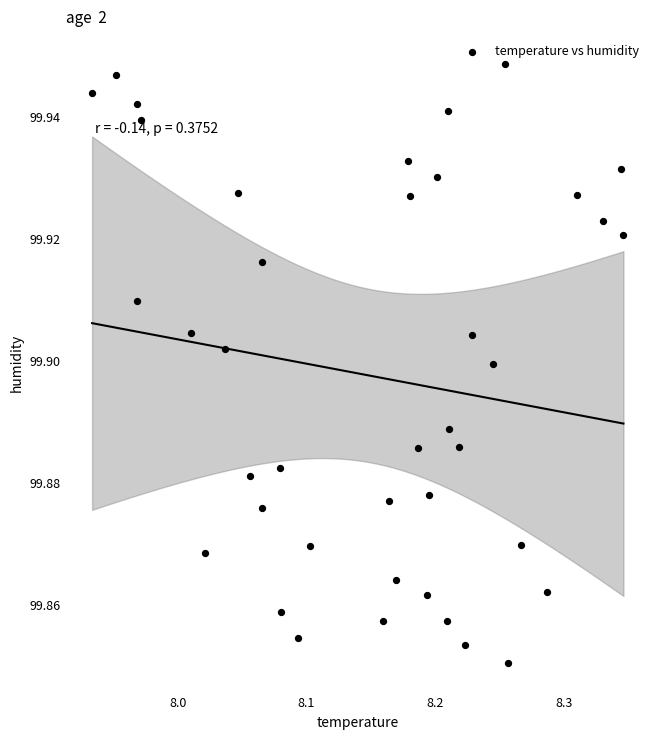

What is the range of X values (max minus min)?

0.4